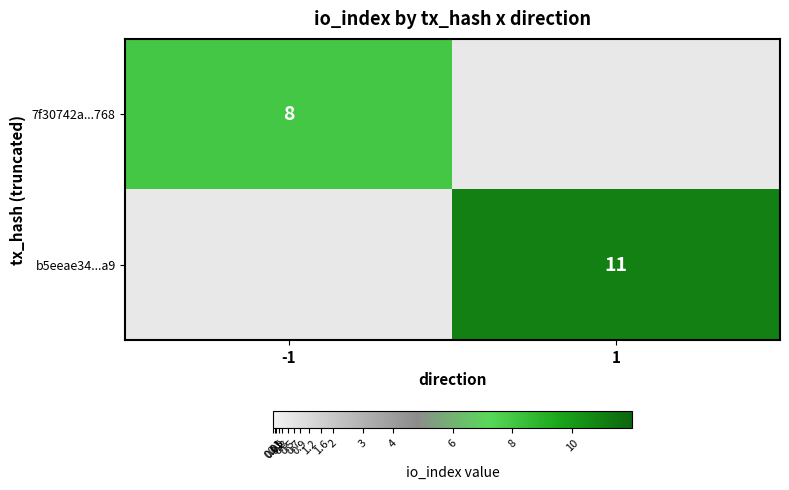

The b5eeae34...a9 series shows 4 at 1. True or false?

False